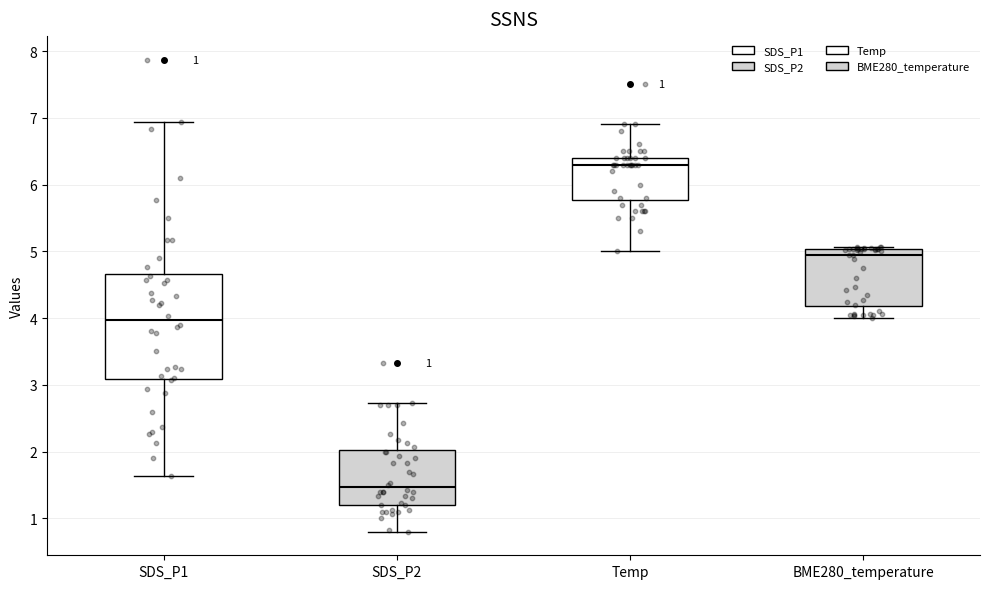

Comparing the boxes themselves (not the whiskers), which one is the tallest?

SDS_P1